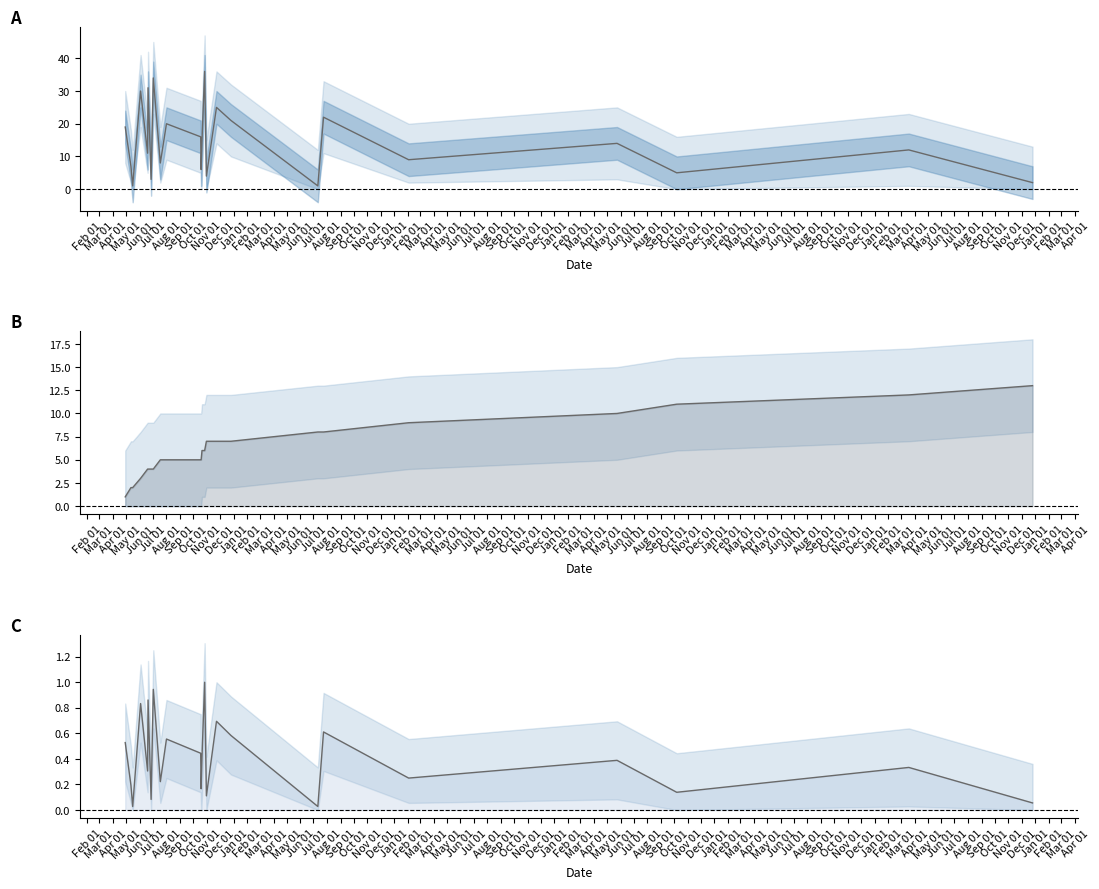

The value of rank at Apr 01 is 1.0. True or false?

True